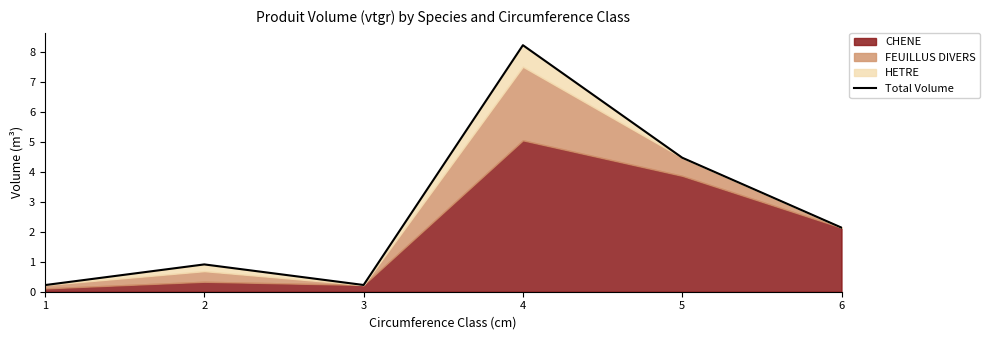

At which label does the data first exceed 2?

4